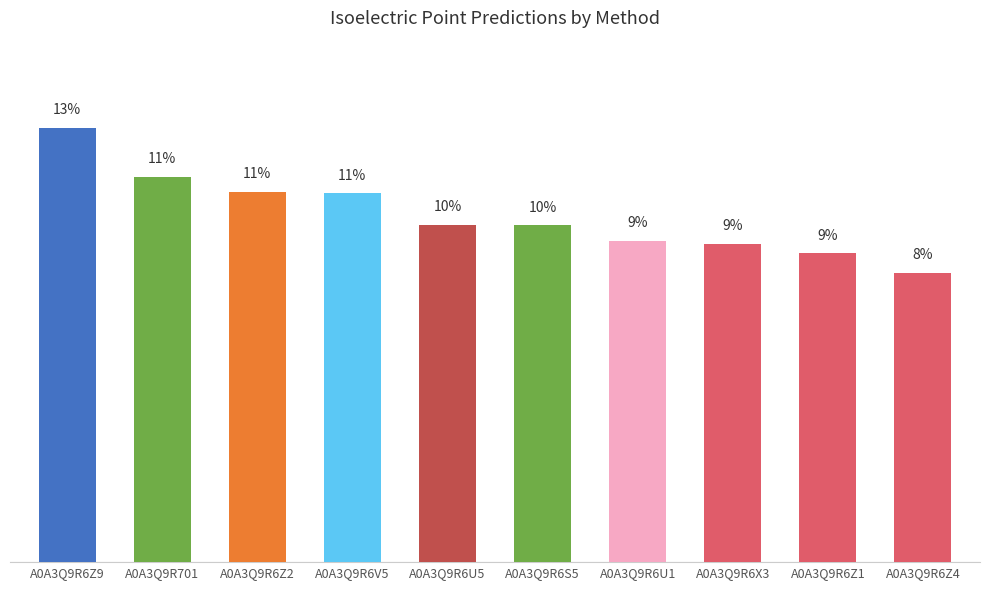

Does the chart contain any negative values?

No